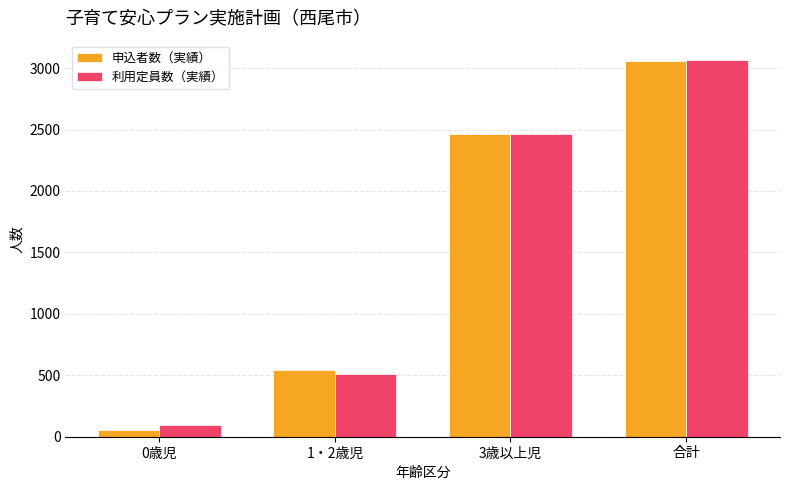

At which label does 利用定員数（実績） reach its minimum?

0歳児